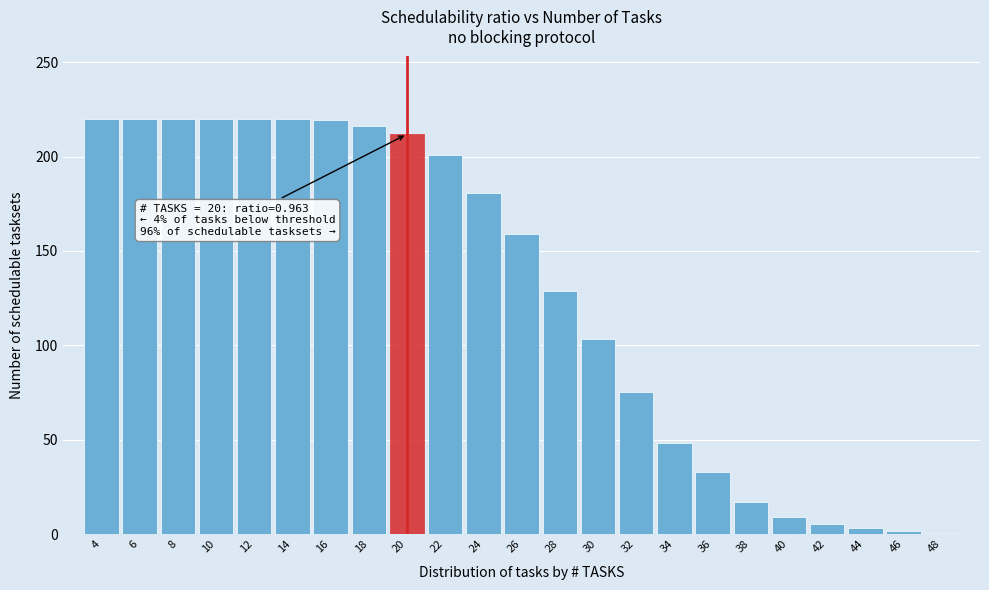

What is the change in value from 28 to 36?

-95.9